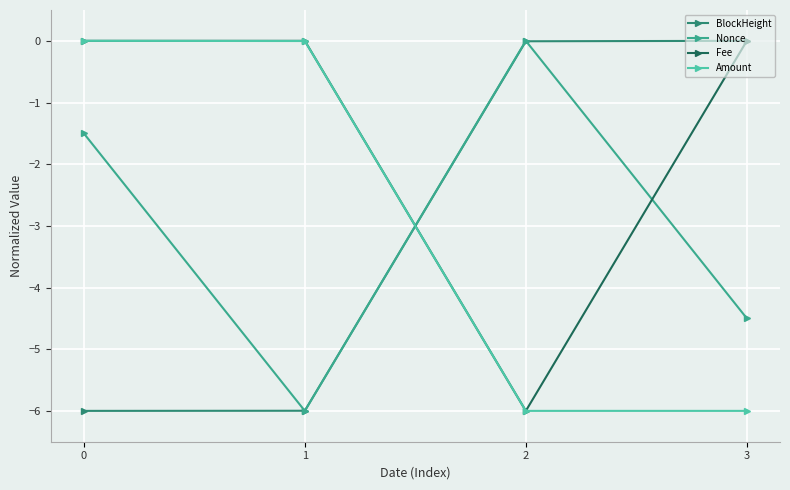

Is it true that Fee equals 2.2 at 0?

False